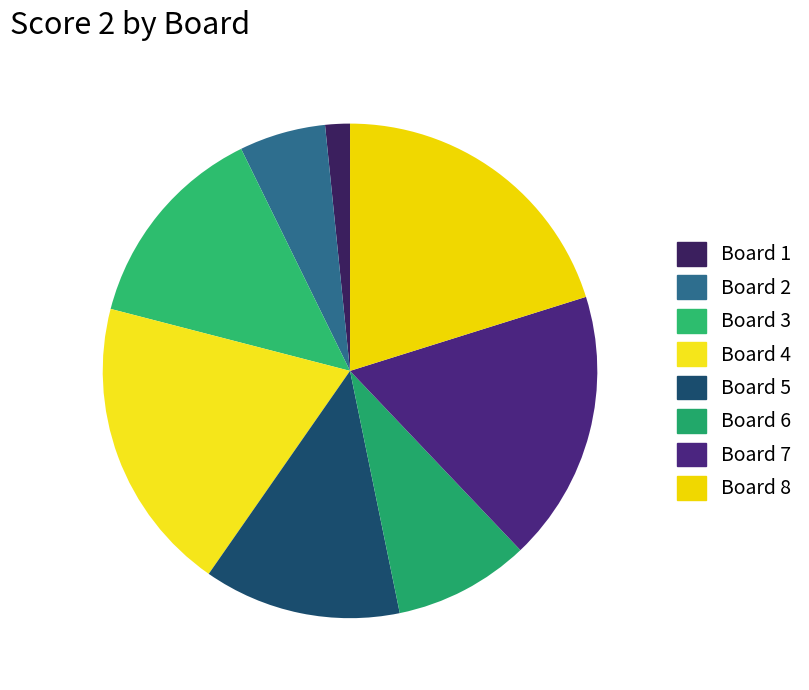

Is Board 3 the majority of the pie?

No